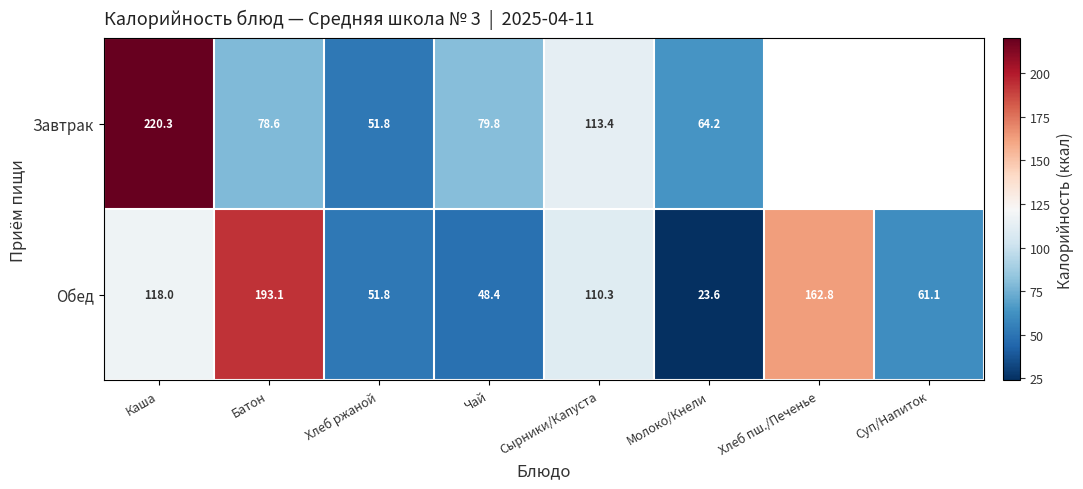

At which label does Обед first exceed 110?

Каша